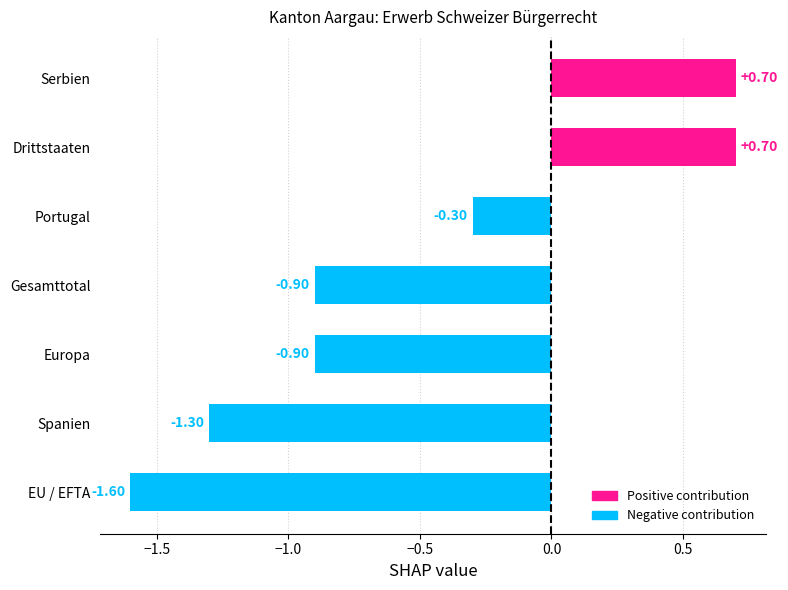

What is the average value?

-0.5